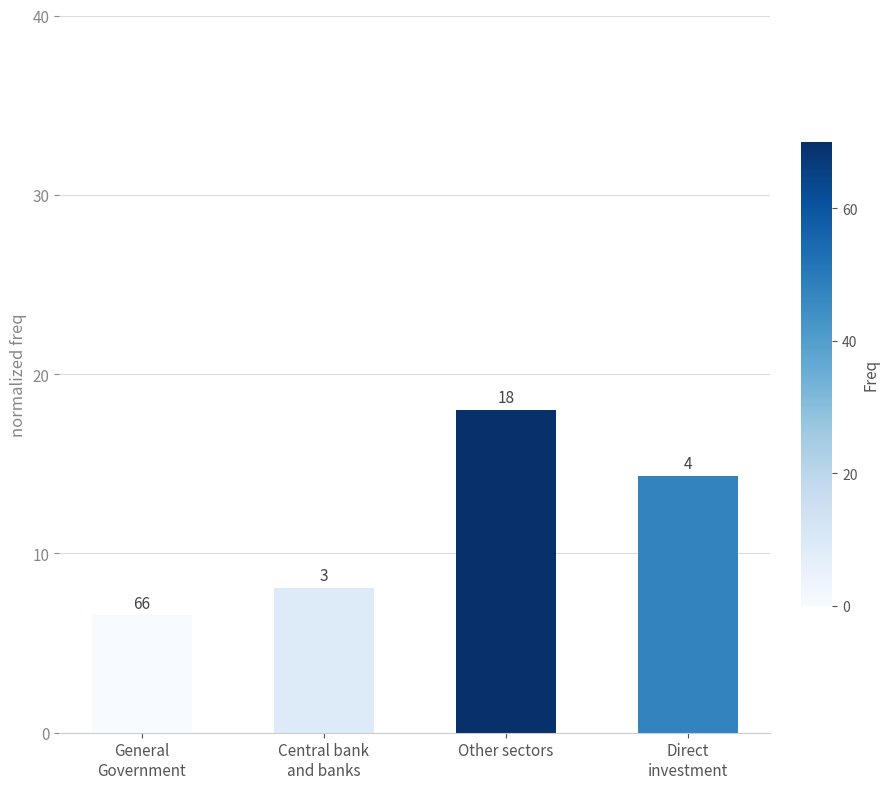

Does the chart contain any negative values?

No